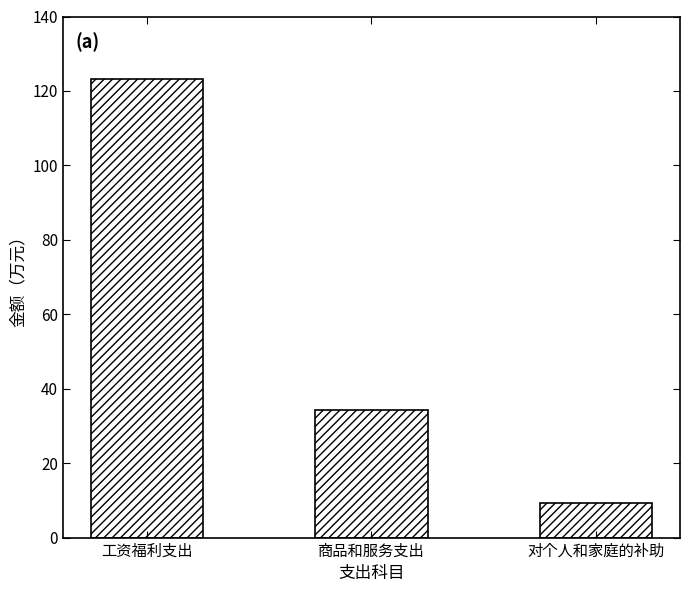

Rank the categories by value from lowest to highest.

对个人和家庭的补助, 商品和服务支出, 工资福利支出